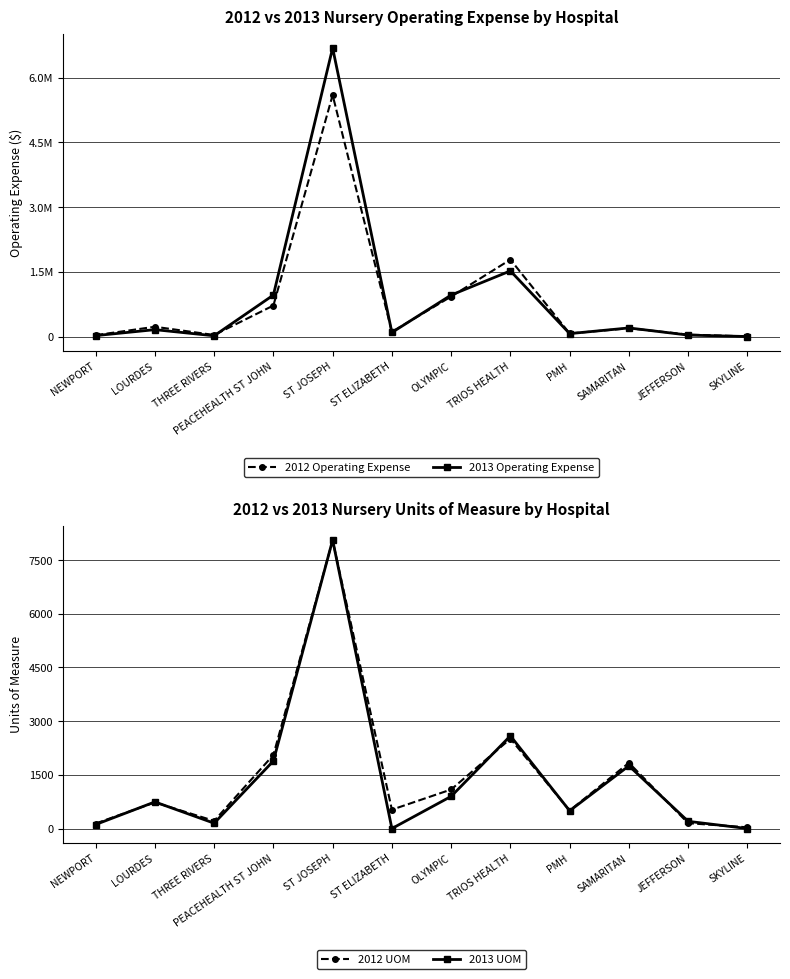

Which series ends up on top after the final intersection of 2012 Operating Expense and 2013 Operating Expense?

2012 Operating Expense